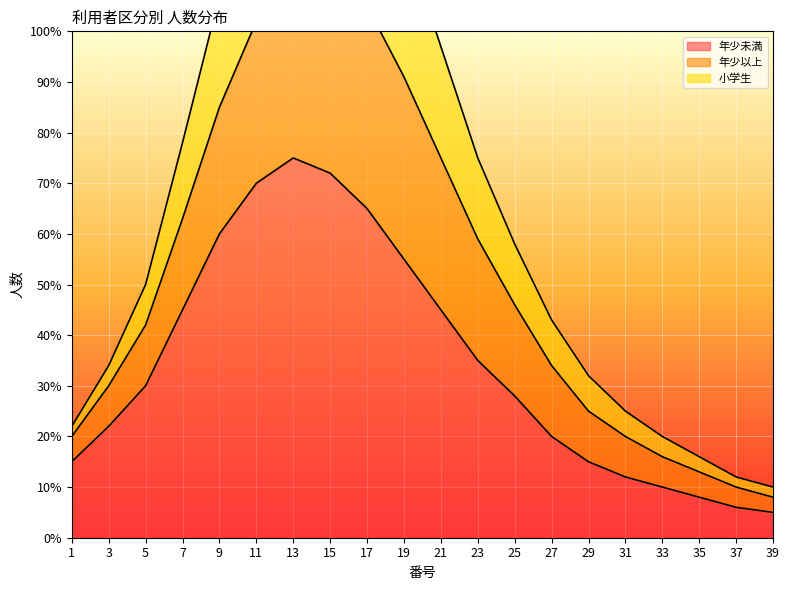

At which label is 小学生 closest to 61?

7